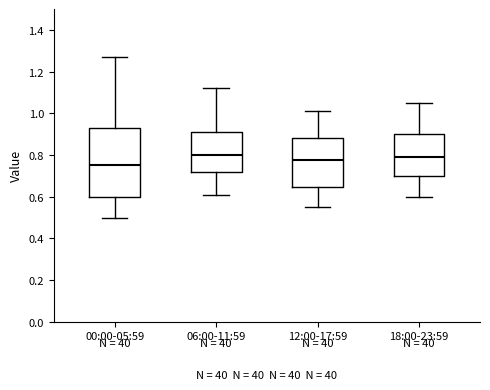

Reading left to right, transcribe this box plot: for each box, give where its median line is, the range the box spans, and where its two whiskers end, as read against the y-axis. The values are not printed on the chart, so give them approximately, as read against the axis.

00:00-05:59: median 0.76, box 0.60 to 0.94, whiskers 0.50 to 1.28
06:00-11:59: median 0.80, box 0.72 to 0.92, whiskers 0.62 to 1.12
12:00-17:59: median 0.78, box 0.64 to 0.88, whiskers 0.56 to 1.02
18:00-23:59: median 0.80, box 0.70 to 0.90, whiskers 0.60 to 1.06